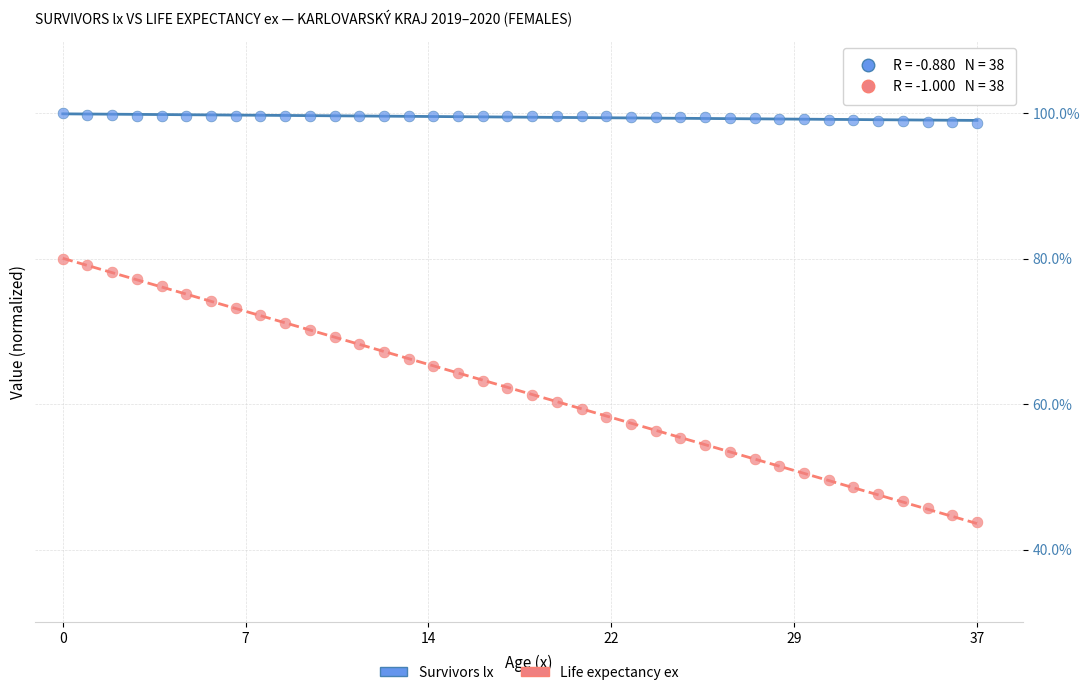

Which series reaches the minimum Y coordinate?

Life expectancy ex